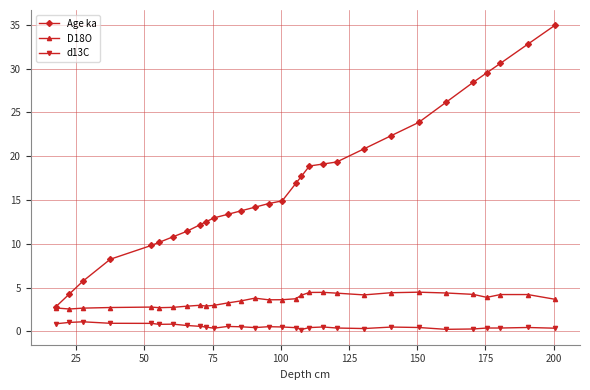

What is the highest value of the D18O series?

4.5